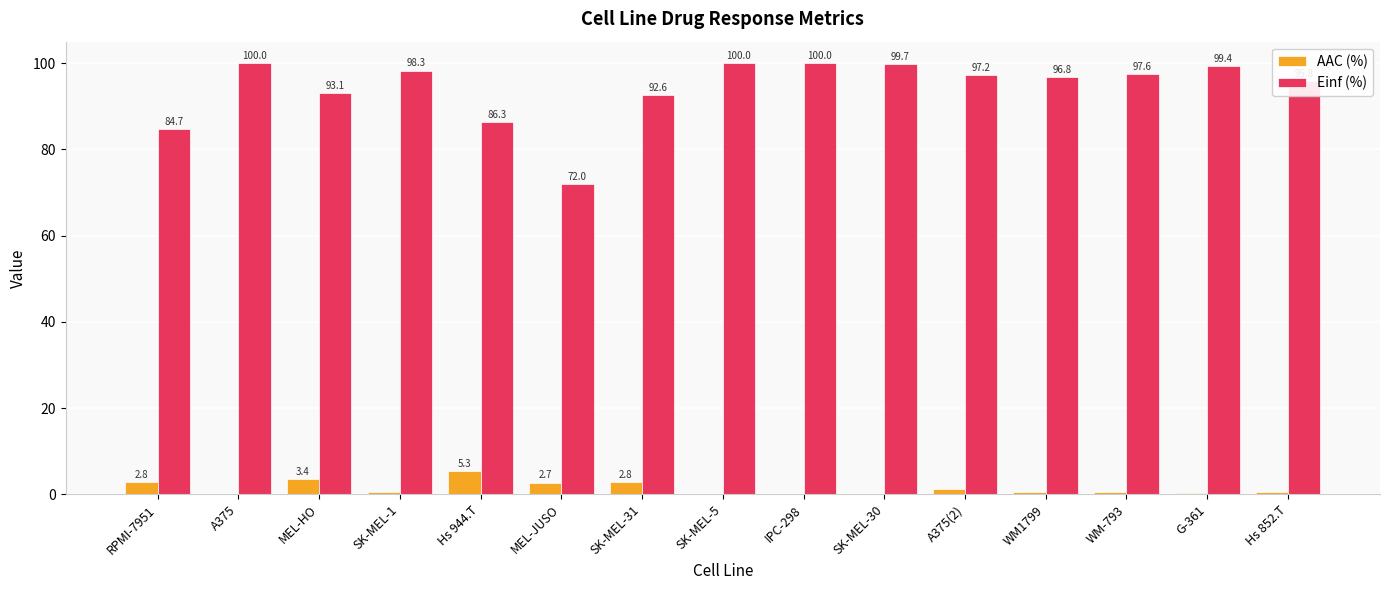

True or false: Einf (%) has a value of 130.0 at RPMI-7951.

False